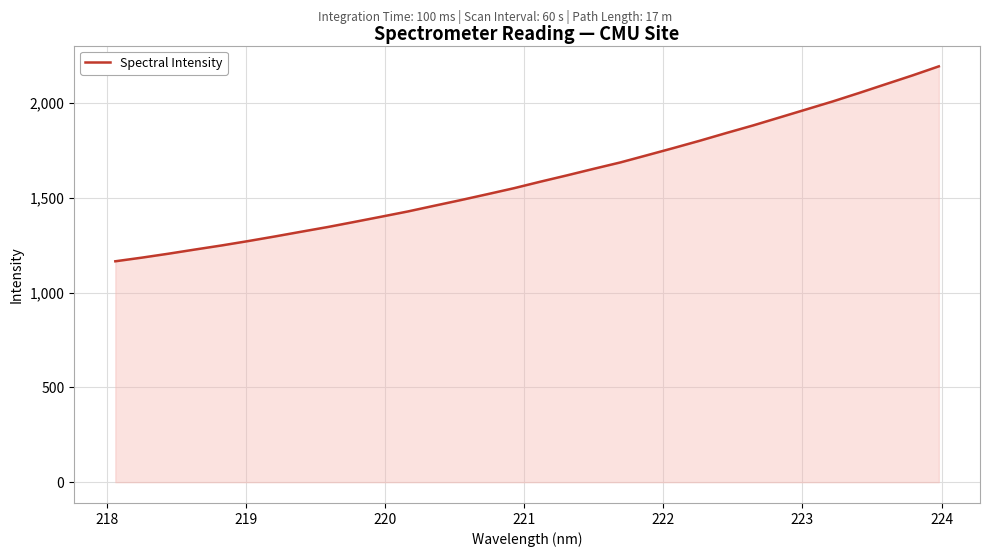

Reading right to left, what are all the values shown in this chart?

2193.5	2145.3	2099.4	2053.3	2008.3	1966.1	1923.9	1881.8	1842.1	1801.4	1762.4	1724.4	1686.6	1653.1	1618.7	1585.4	1550.8	1519.2	1488.2	1458.2	1427.9	1400.3	1373.1	1346.2	1321.4	1296.1	1271.9	1248.8	1227.3	1205.2	1184.5	1165.2